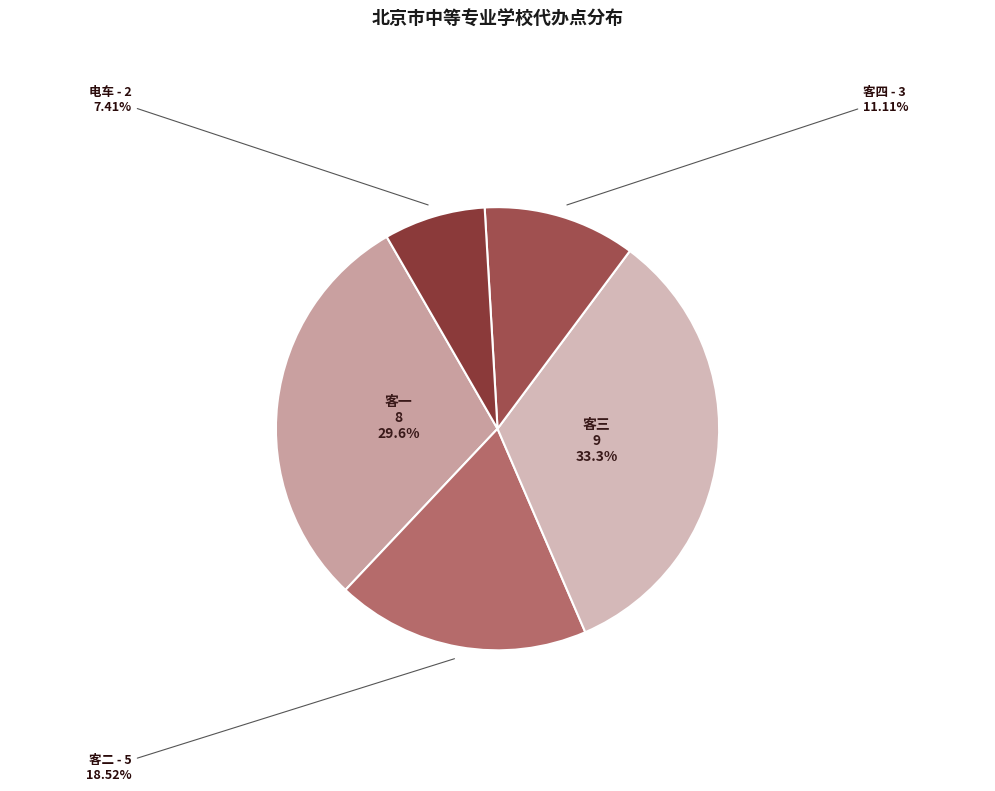

Is the sum of 客二 and 客四 greater than half?

No